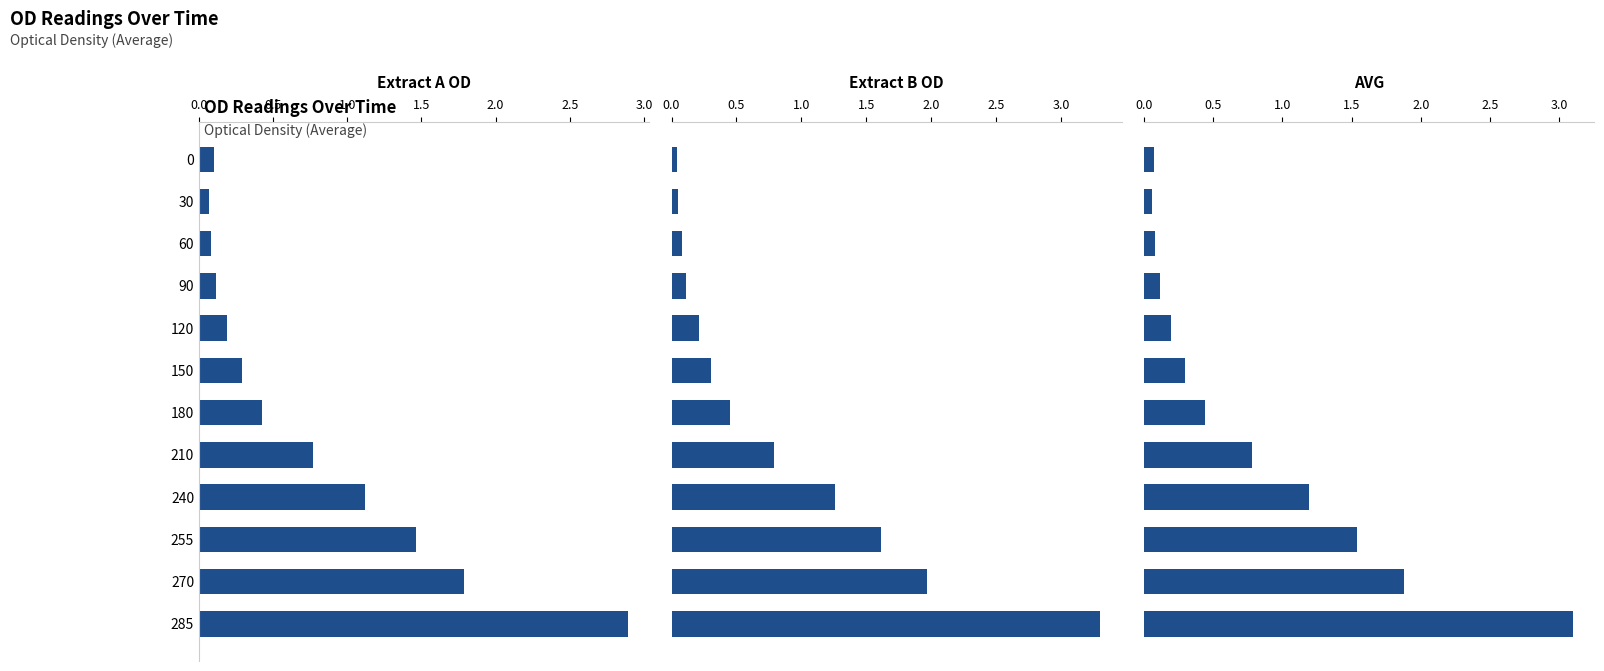

At how many categories does at least one series exceed 3?

1